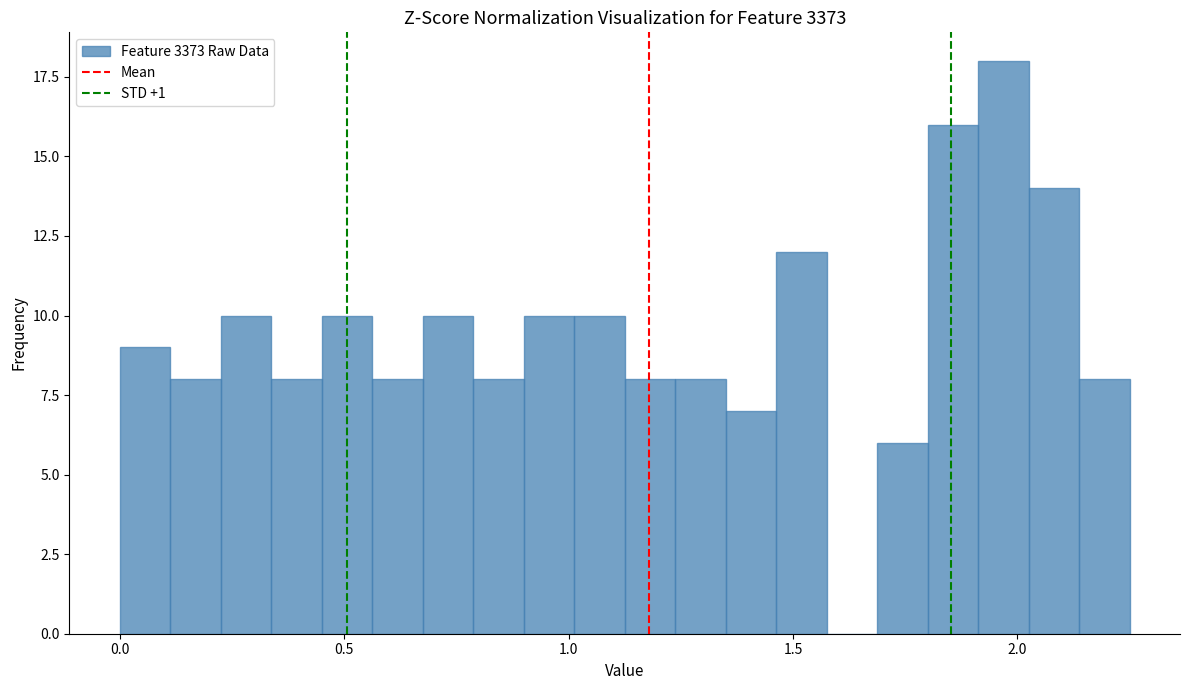

Around what value on the x-axis is the tallest bar? Give the approximate position of its centre, as read against the axis.

1.95